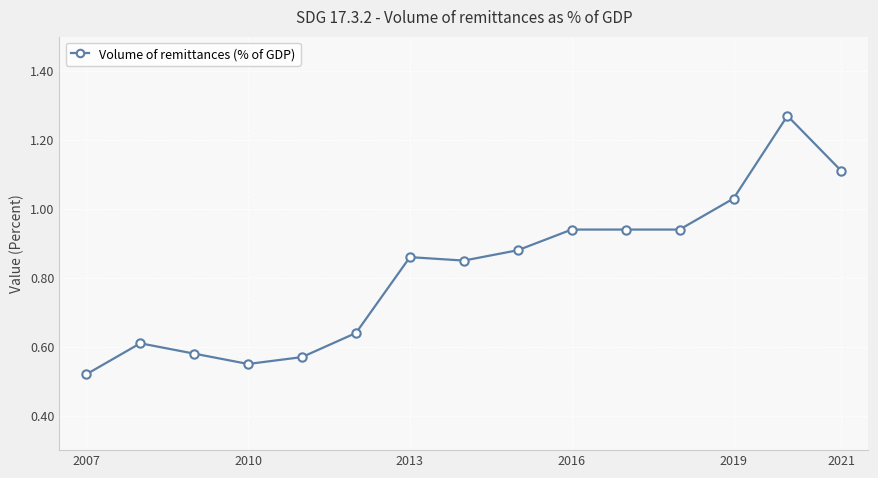

True or false: the data has more than 1 interior local peaks.

True